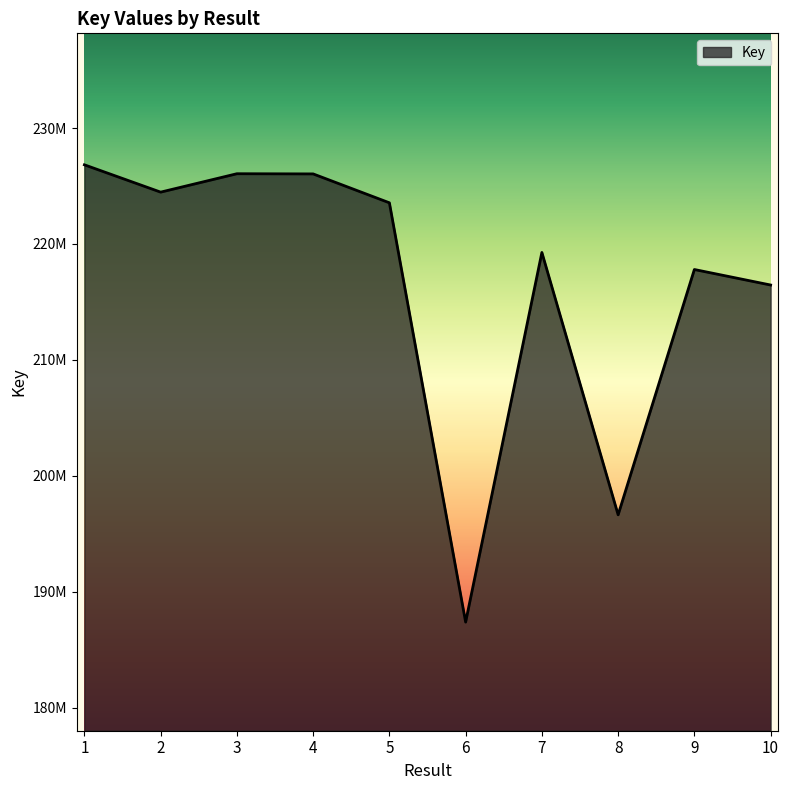

What is the sum of the values at 3 and 9?

443857965